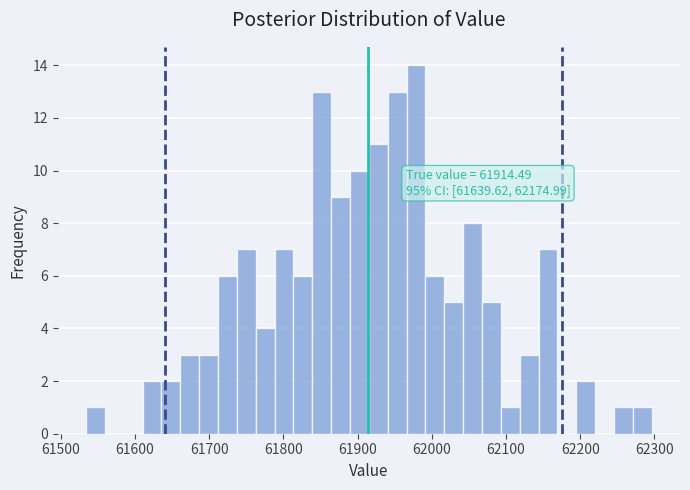

Read against the x-axis, roughly where is the centre of the tallest bar?

61980